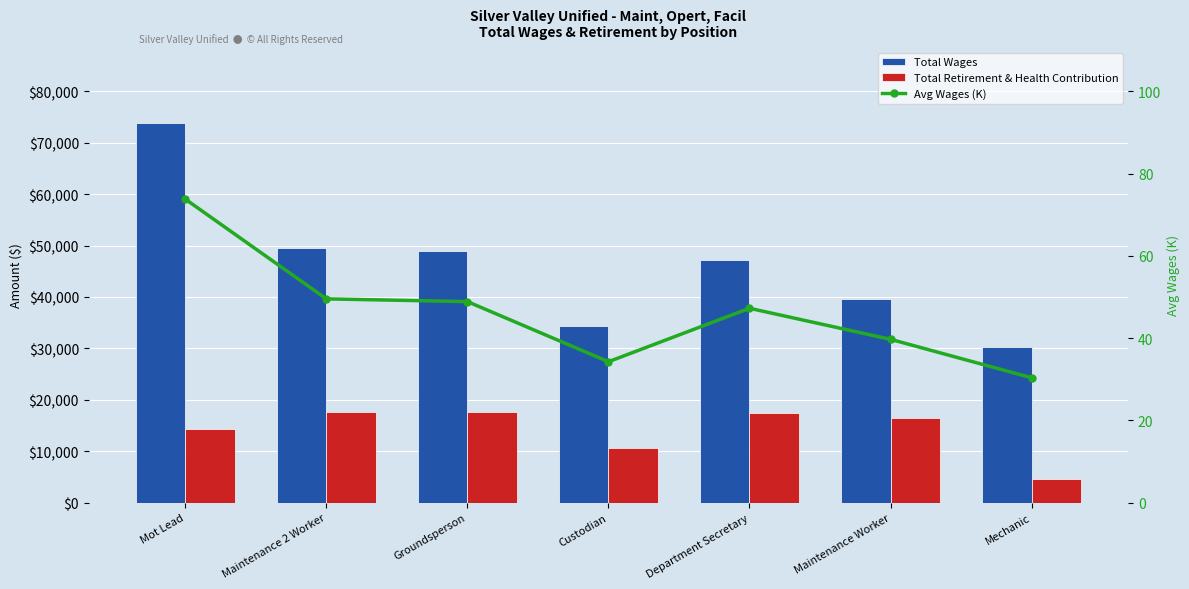

Reading right to left, transcribe all the data shown in this chart.

Total Wages: 30356.0	39698.5	47249.0	34253.2	48872.2	49531.5	73786.0
Total Retirement & Health Contribution: 4558.0	16428.0	17370.0	10586.5	17608.5	17694.0	14279.0
Avg Wages (K): 30.4	39.7	47.2	34.3	48.9	49.5	73.8